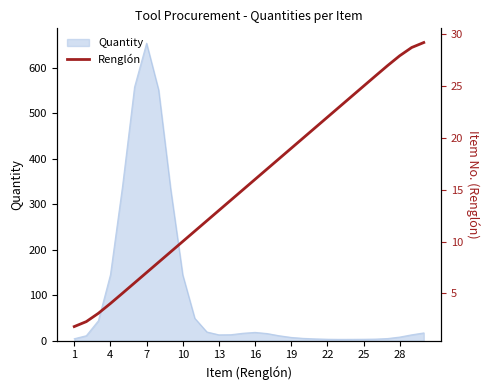

Where is the data nearest to the value 15?

14